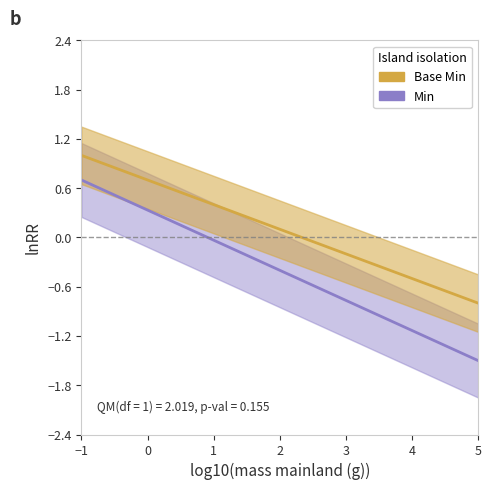

True or false: Min and Base Min cross at least once.

False